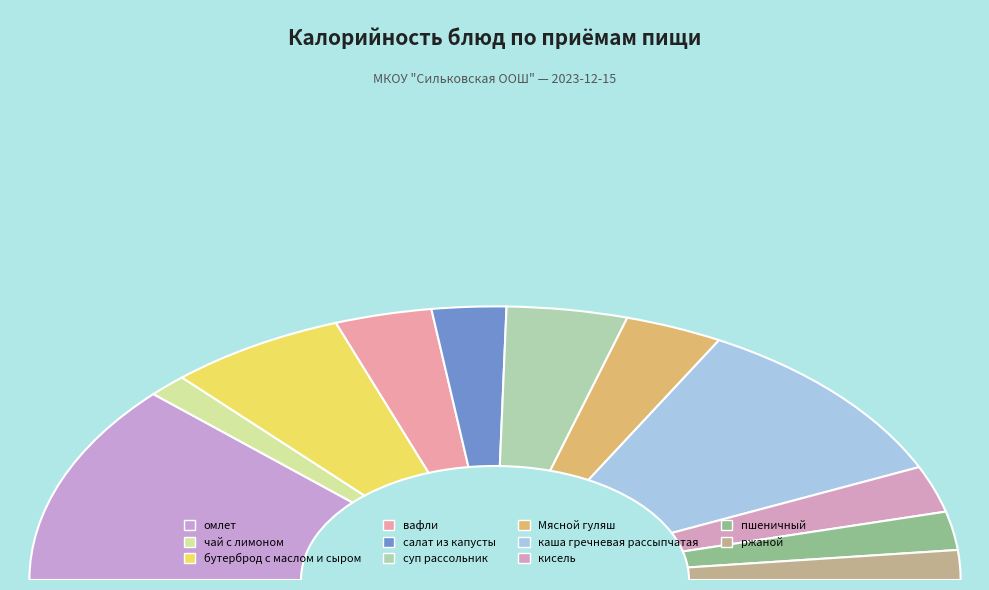

To the nearest percent, what is the average slice percentage?

9%